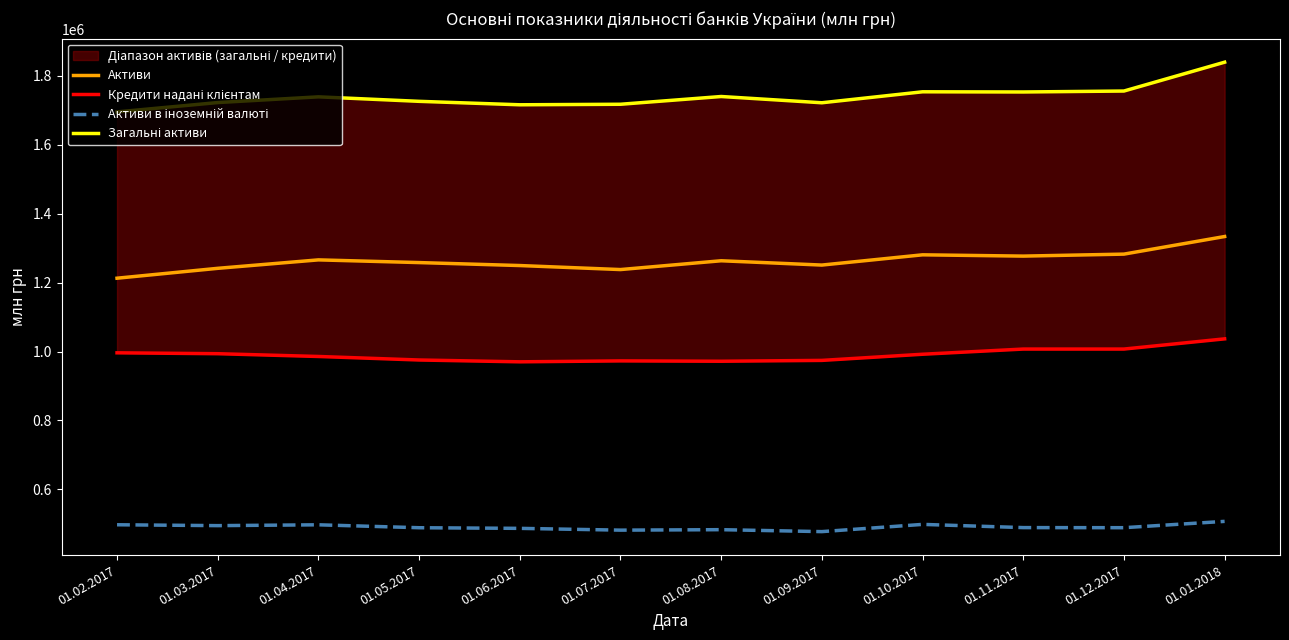

True or false: Загальні активи and Активи в іноземній валюті cross at least once.

False